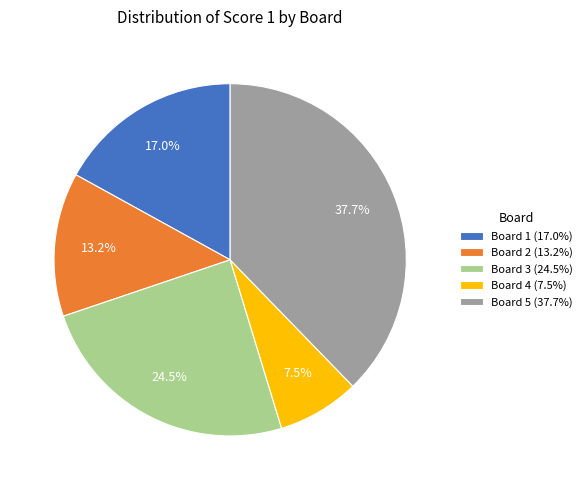

What portion of the pie excludes Board 3 (24.5%)?

75.5%